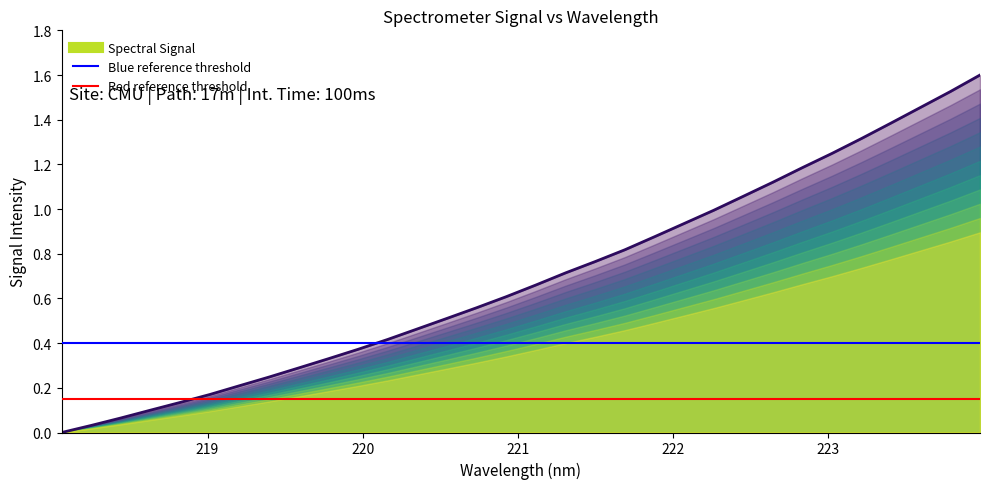

What is the difference between the maximum and minimum values?

1.6